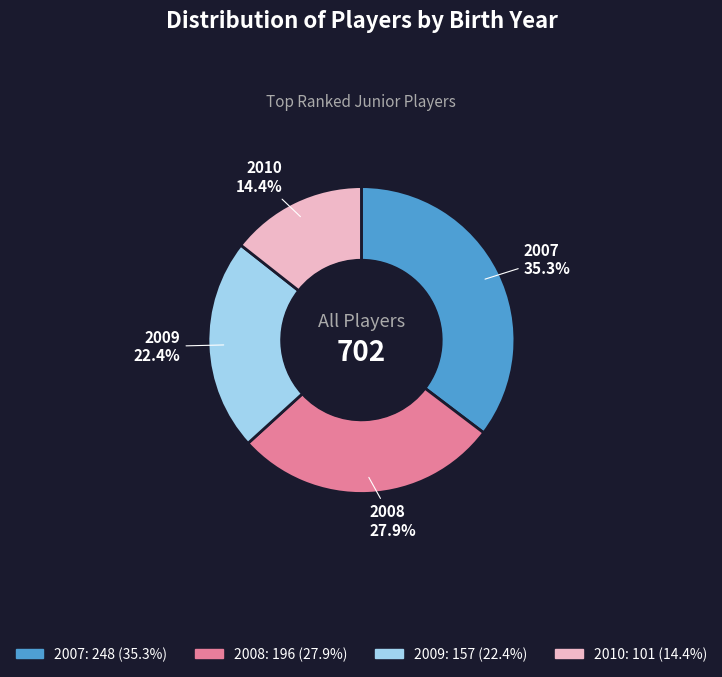

Does 2007 account for over 50% of the chart?

No